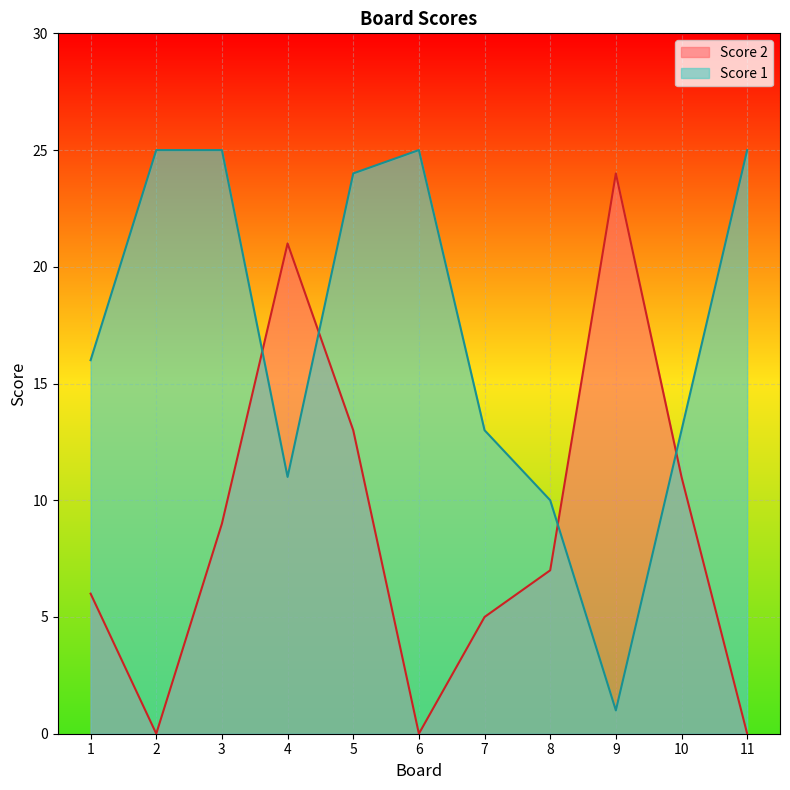

After their last crossing, which series has the higher values: Score 1 or Score 2?

Score 1